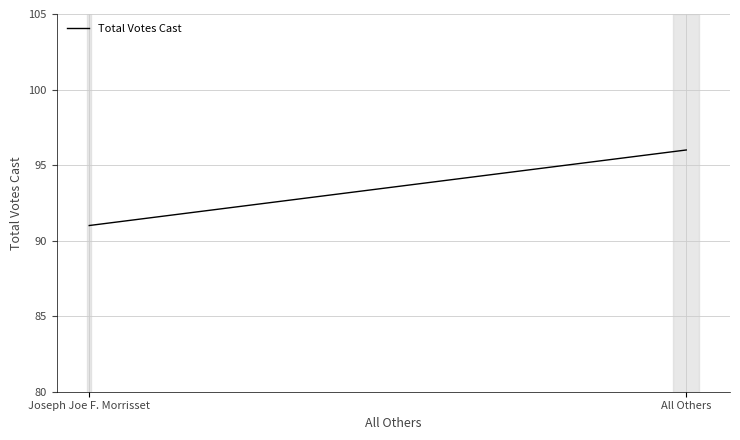

What is the approximate value at All Others?

96